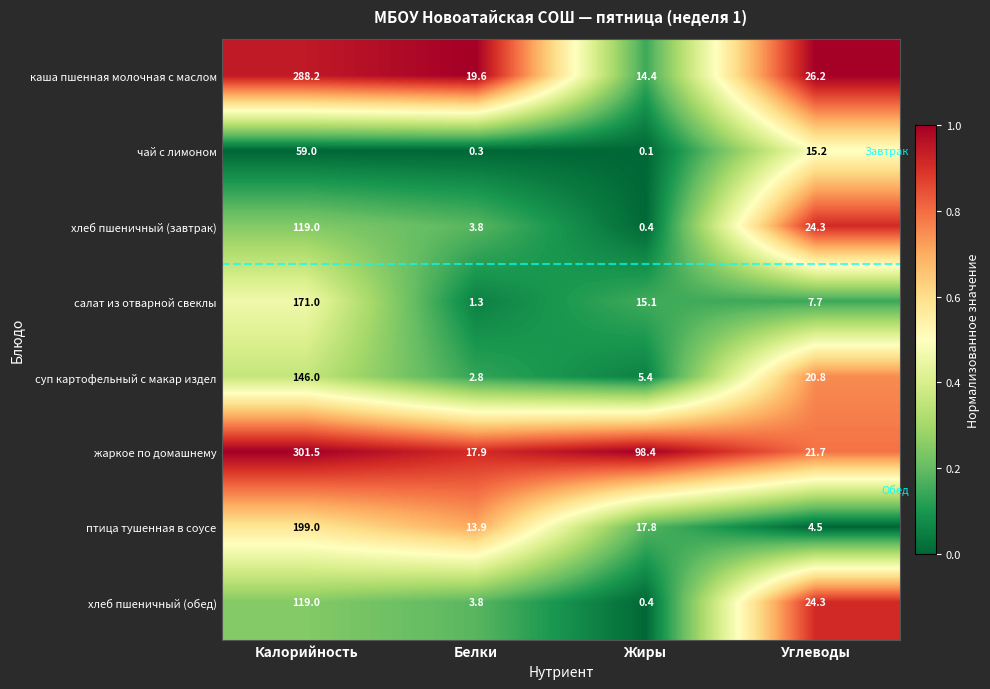

List the labels in order of салат из отварной свеклы value, smallest first.

Белки, Углеводы, Жиры, Калорийность